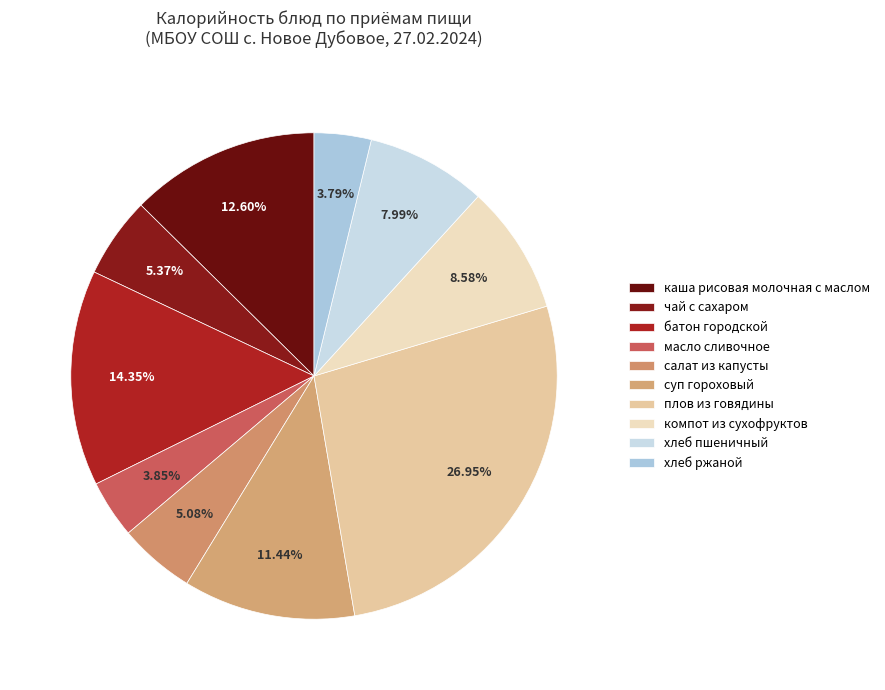

Is the sum of хлеб ржаной and компот из сухофруктов greater than half?

No